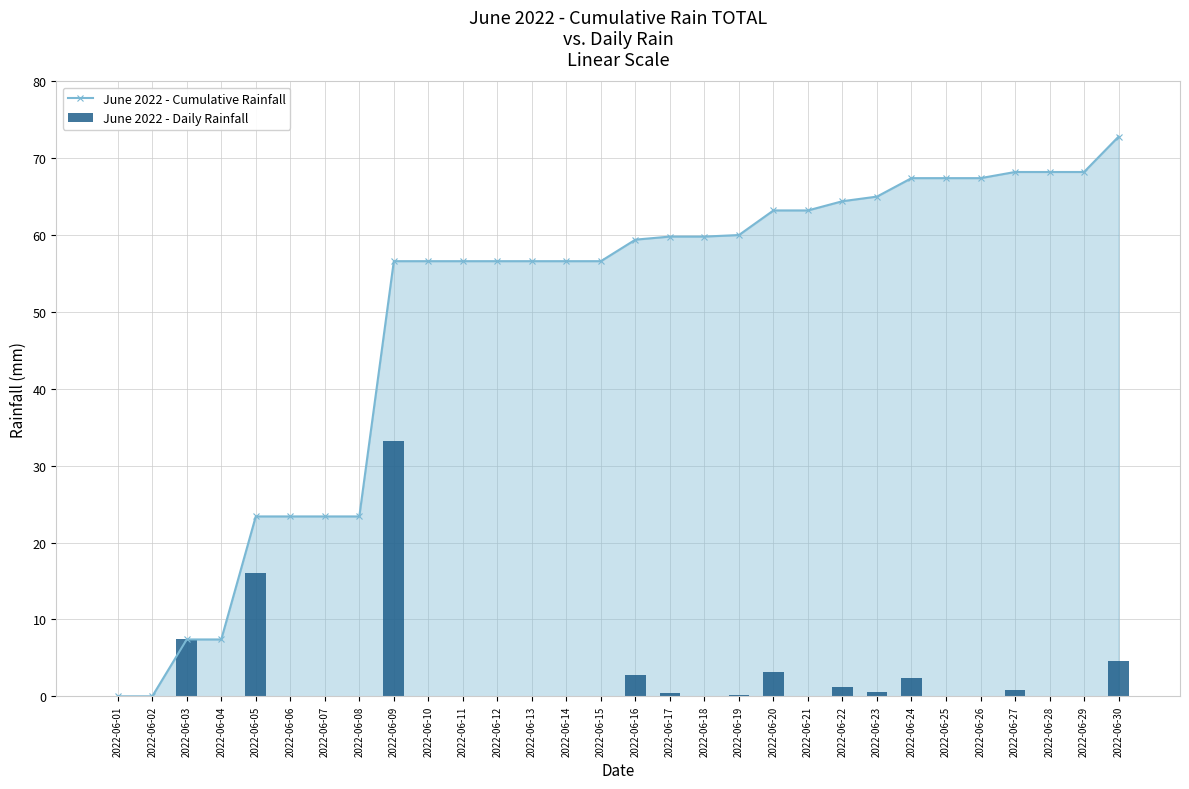

Reading right to left, transcribe all the data shown in this chart.

June 2022 - Cumulative Rainfall: 72.8	68.2	68.2	68.2	67.4	67.4	67.4	65.0	64.4	63.2	63.2	60.0	59.8	59.8	59.4	56.6	56.6	56.6	56.6	56.6	56.6	56.6	23.4	23.4	23.4	23.4	7.4	7.4	0.0	0.0
June 2022 - Daily Rainfall: 4.6	0.0	0.0	0.8	0.0	0.0	2.4	0.6	1.2	0.0	3.2	0.2	0.0	0.4	2.8	0.0	0.0	0.0	0.0	0.0	0.0	33.2	0.0	0.0	0.0	16.0	0.0	7.4	0.0	0.0